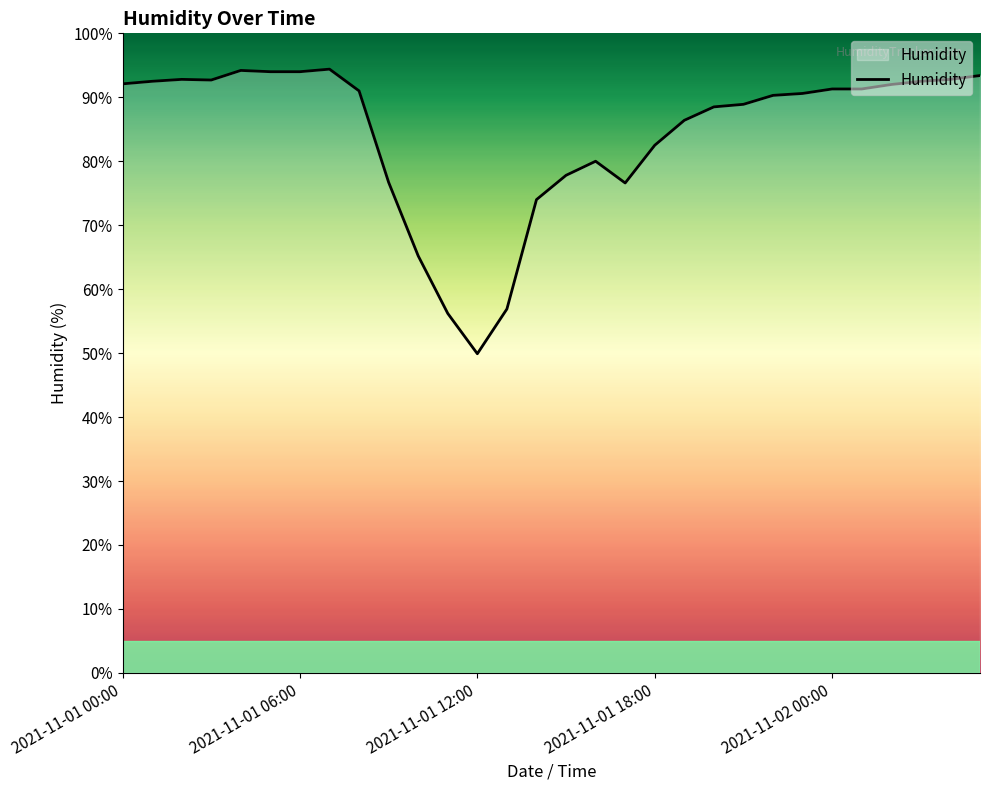

What is the minimum value shown in the chart?

49.9